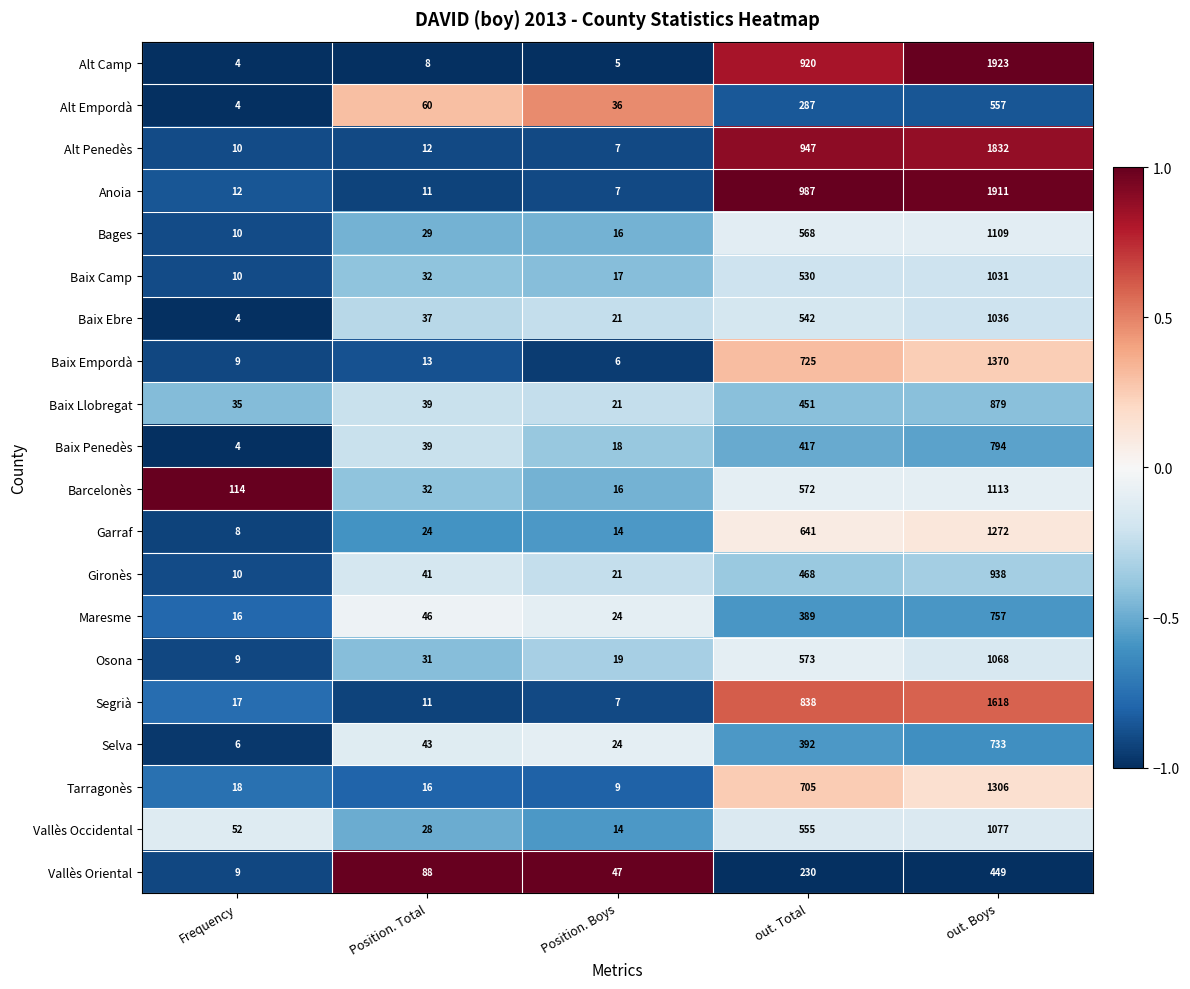

Is it true that Baix Llobregat equals 451 at out. Total?

True